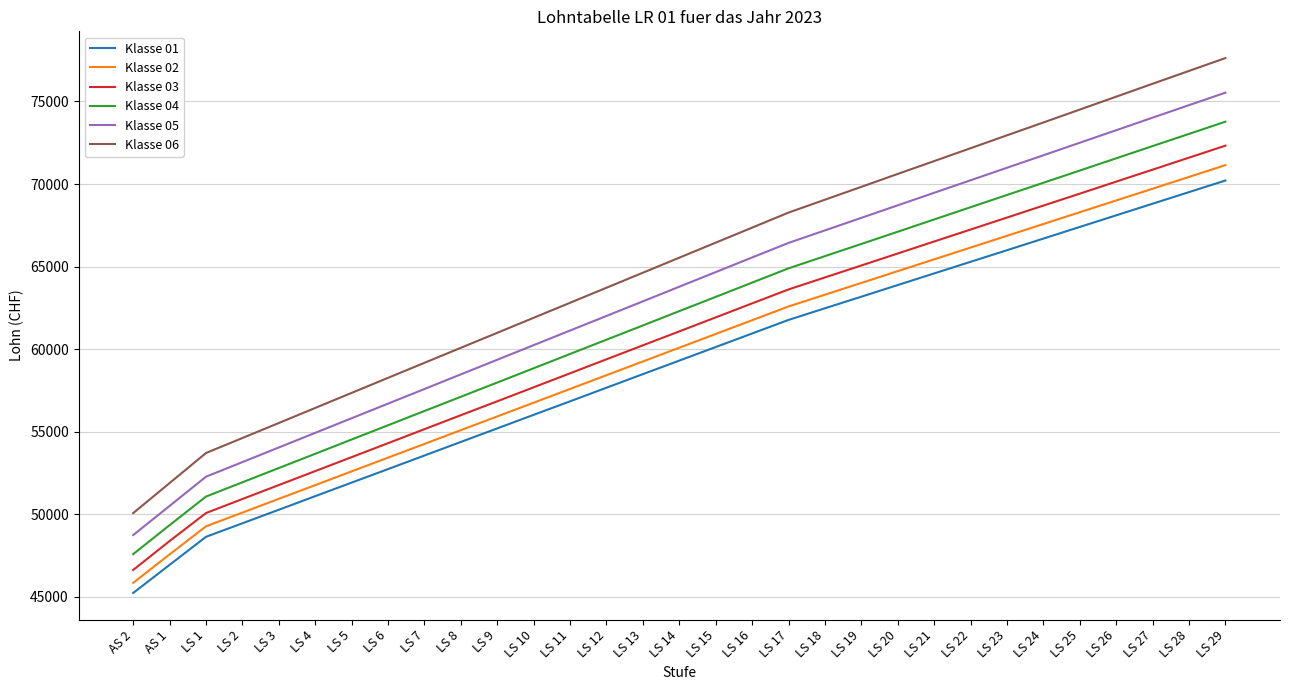

True or false: Klasse 04 and Klasse 06 cross at least once.

False